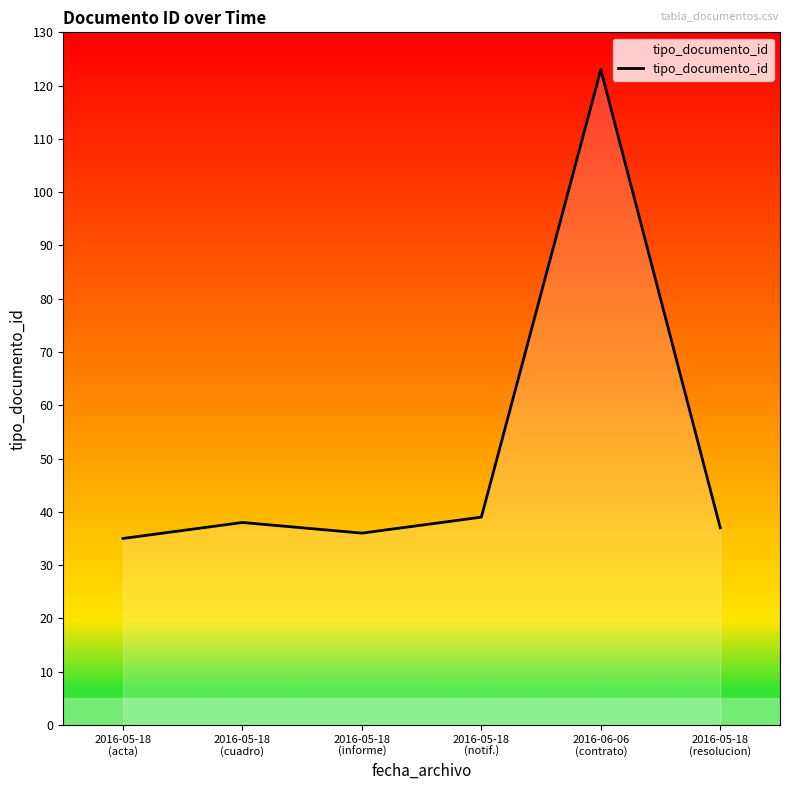

The chart shows a value of 37 at 2016-05-18
(resolucion). True or false?

True